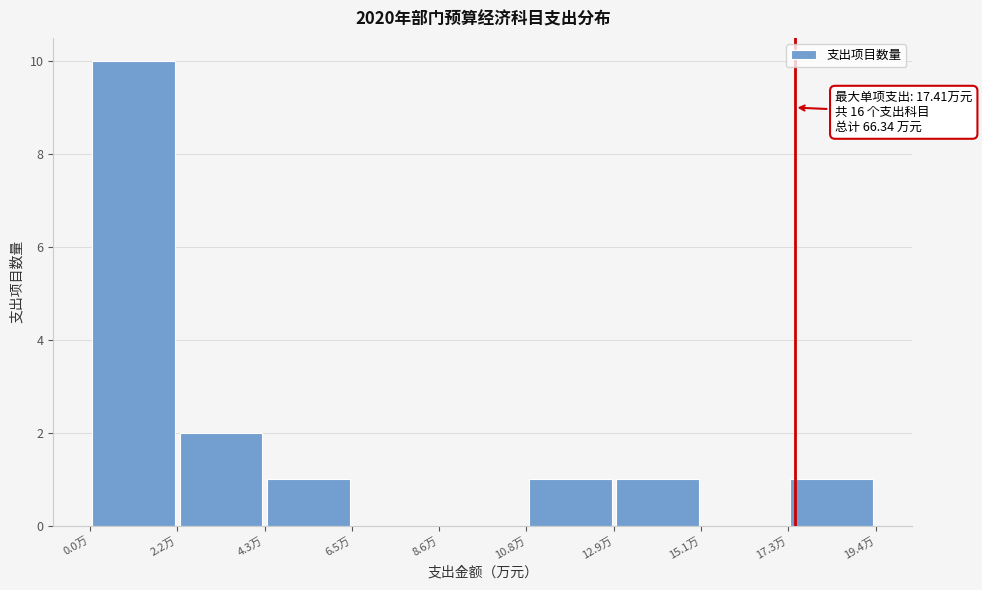

Over which range of the x-axis is the bar tallest?

0.0 to 2.0